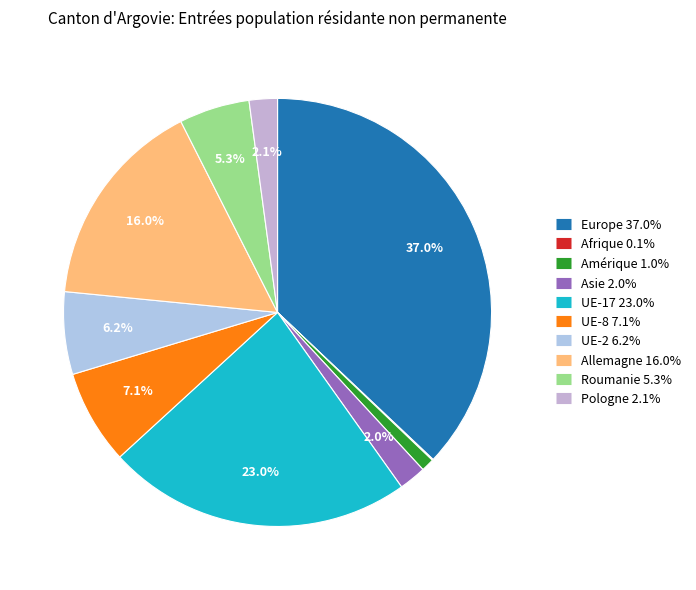

Does any single category account for the majority?

No